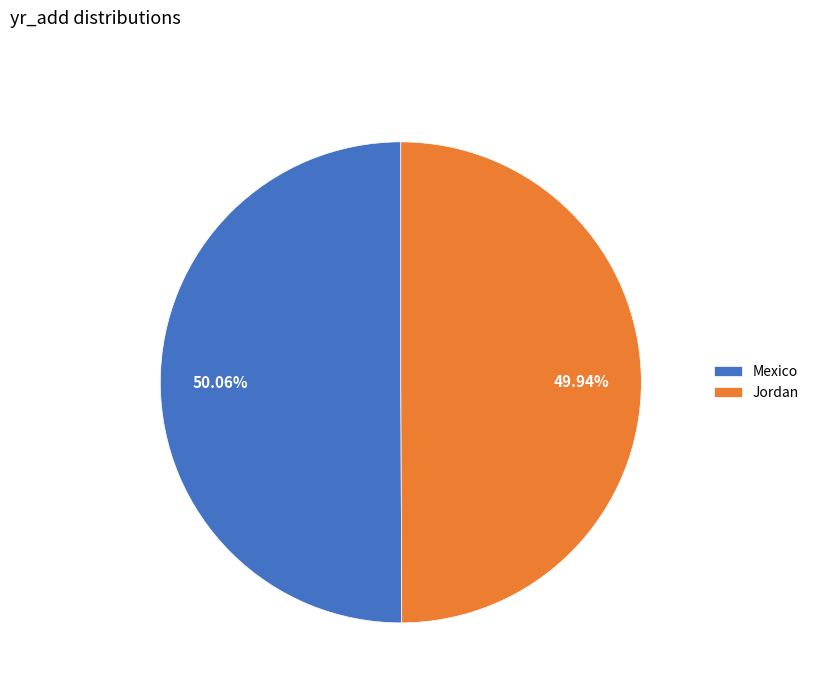

Is there any slice that represents more than half of the pie?

Yes